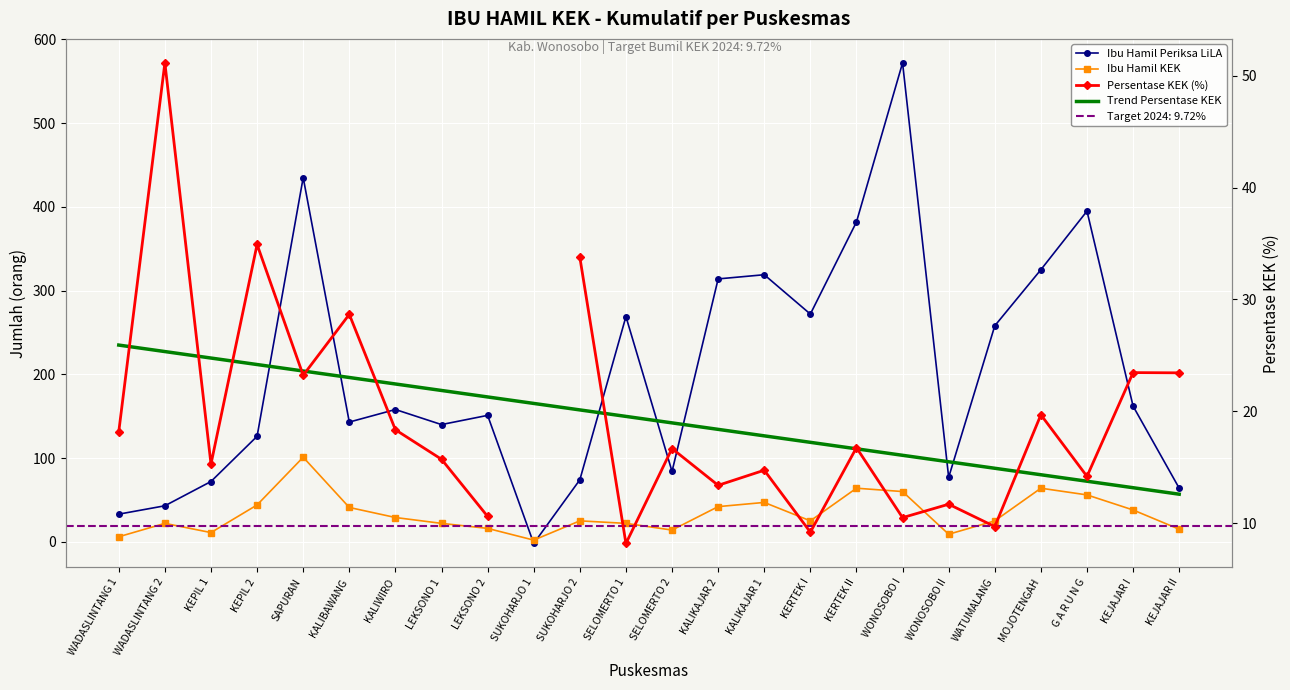

How many values in the Ibu Hamil Periksa LiLA series are below 158?

12